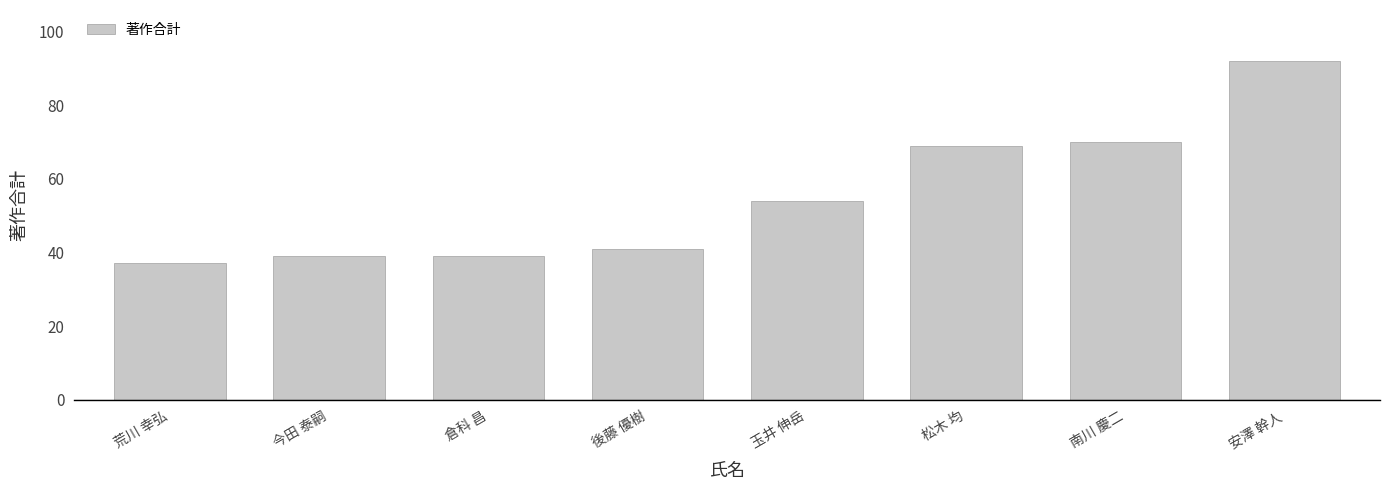

What is the ratio of the value at 今田 泰嗣 to the value at 後藤 優樹?

1.0